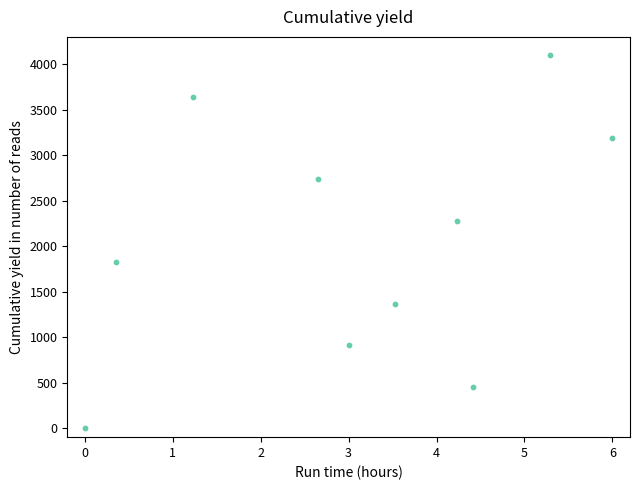

What is the range of X values (max minus min)?

6.0